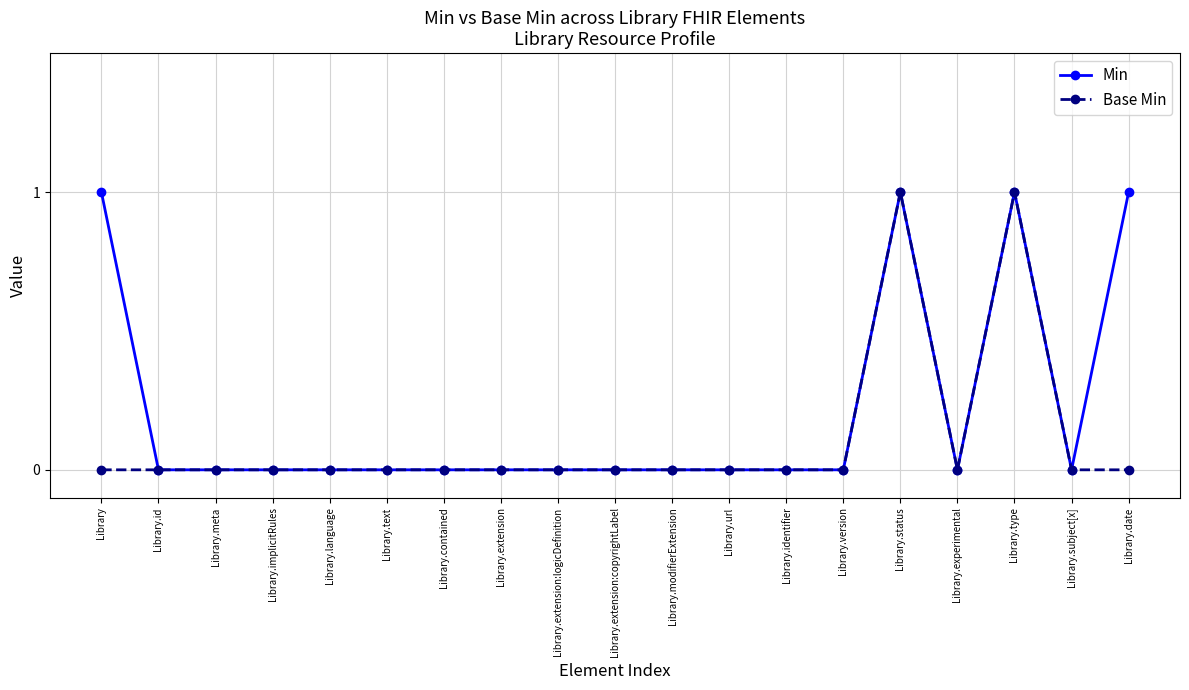

Rank the series by their average value, from lowest to highest.

Base Min, Min